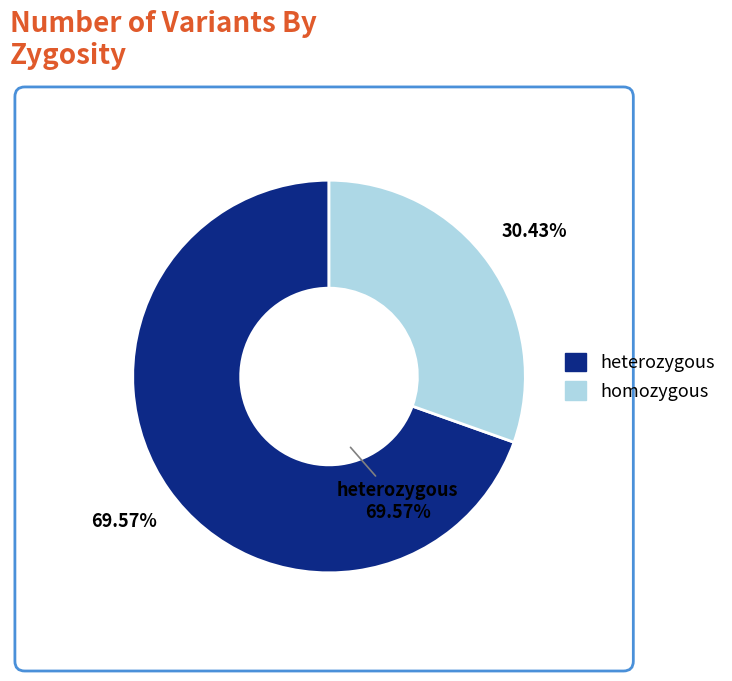

To the nearest percent, what is the combined percentage of heterozygous and homozygous?

100%